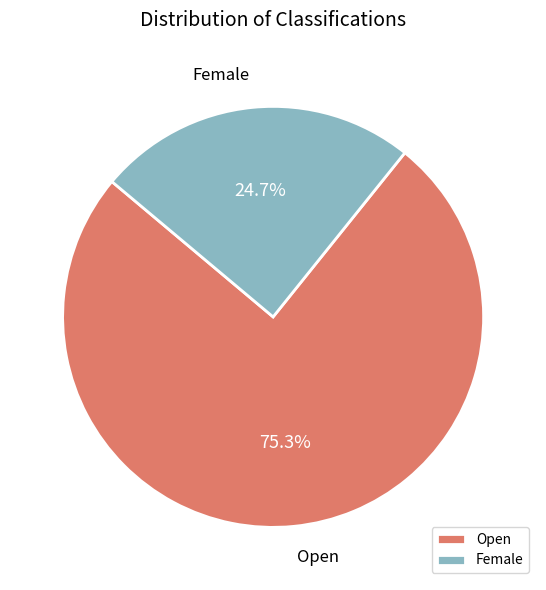

Which slice is the largest?

Open